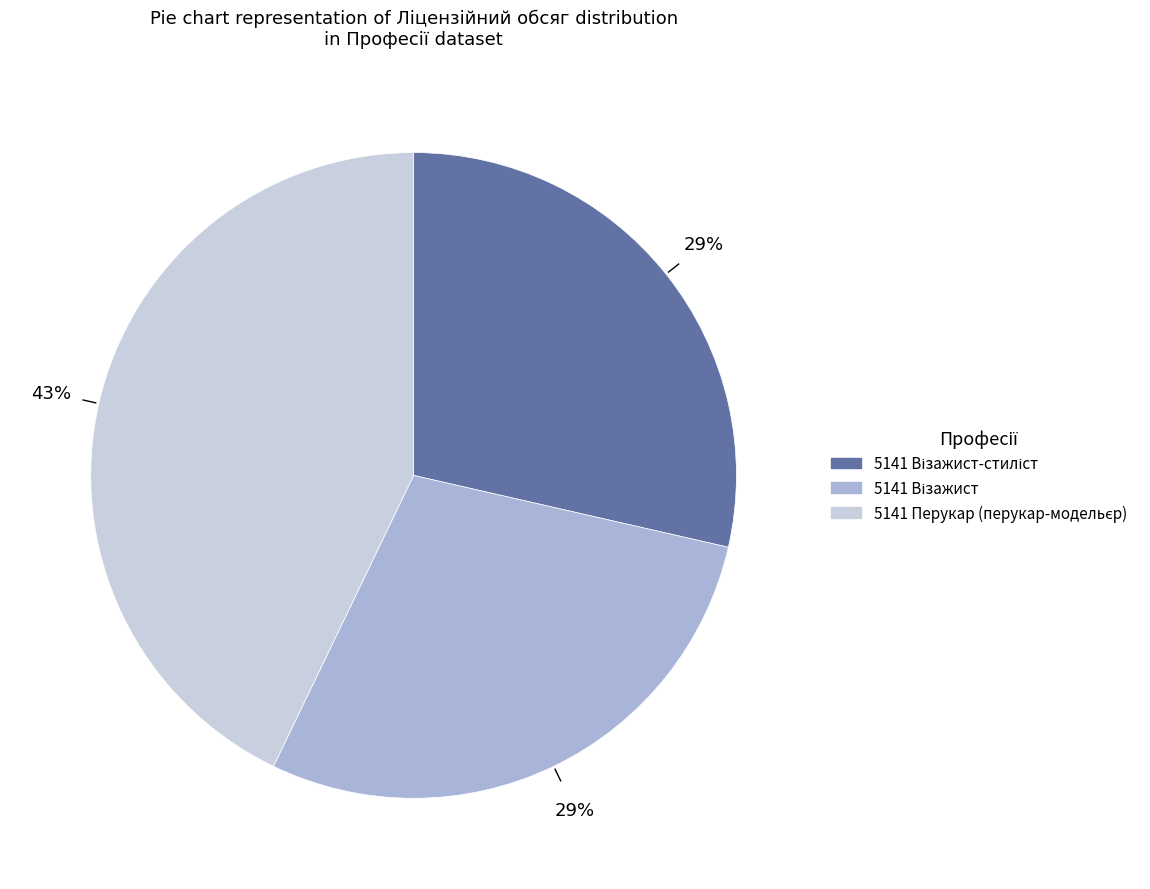

How many slices are in this pie chart?

3